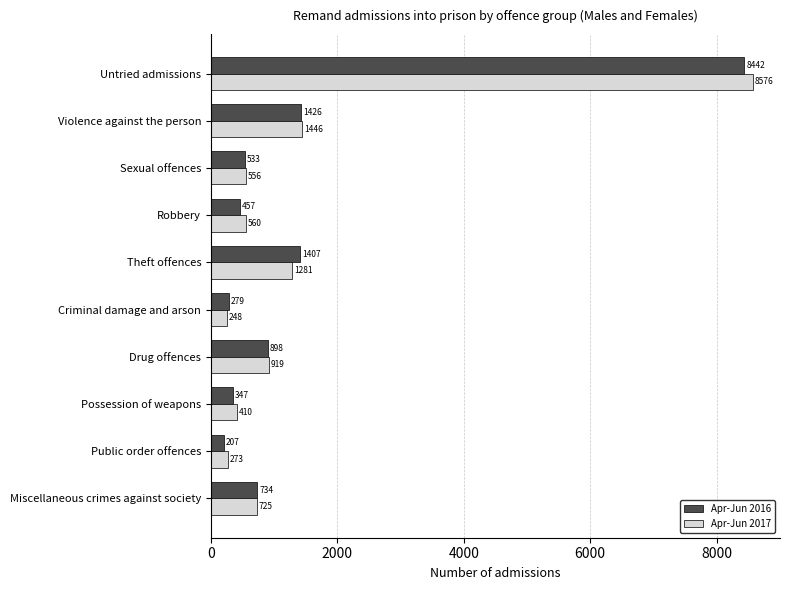

The Apr-Jun 2017 series shows 248 at Criminal damage and arson. True or false?

True